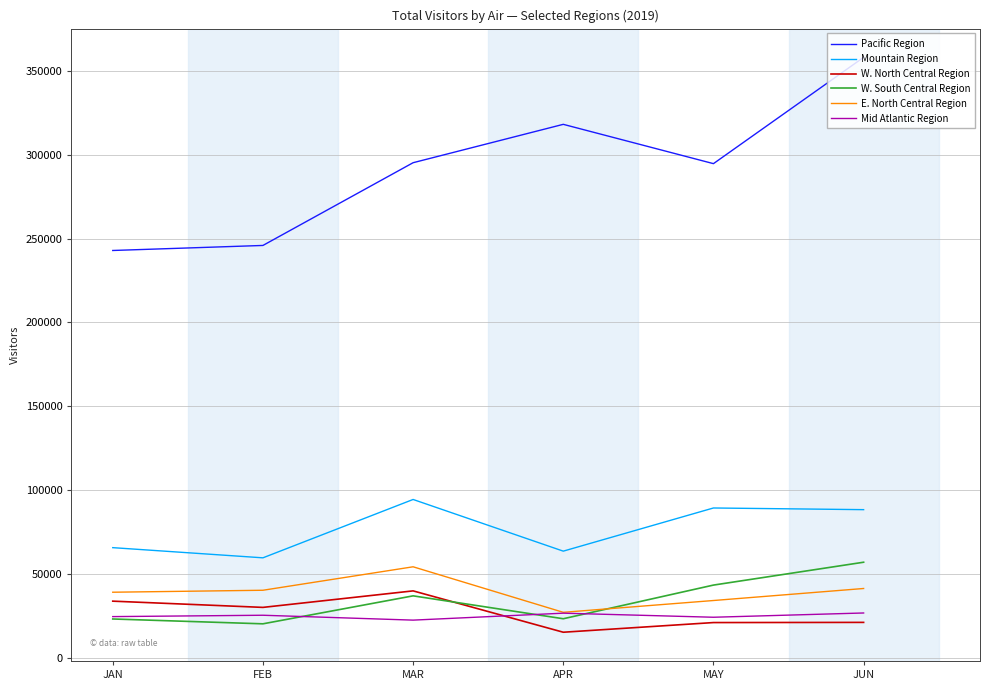

Which label corresponds to the largest value in the chart?

JUN